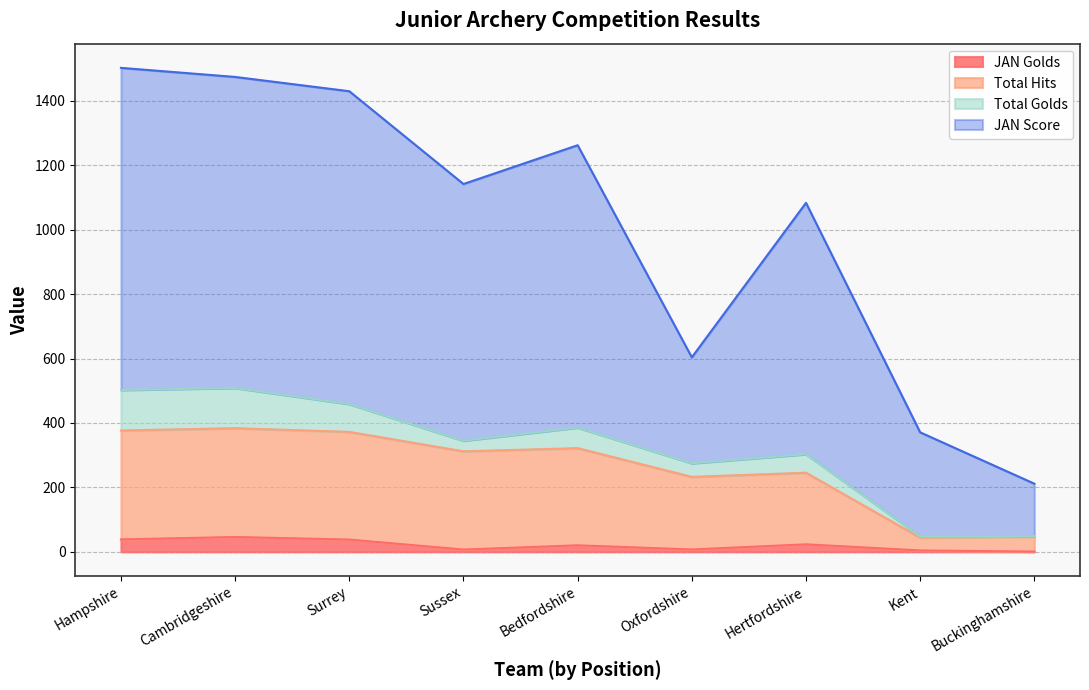

Is it true that JAN Score equals 257.2 at Hertfordshire?

False